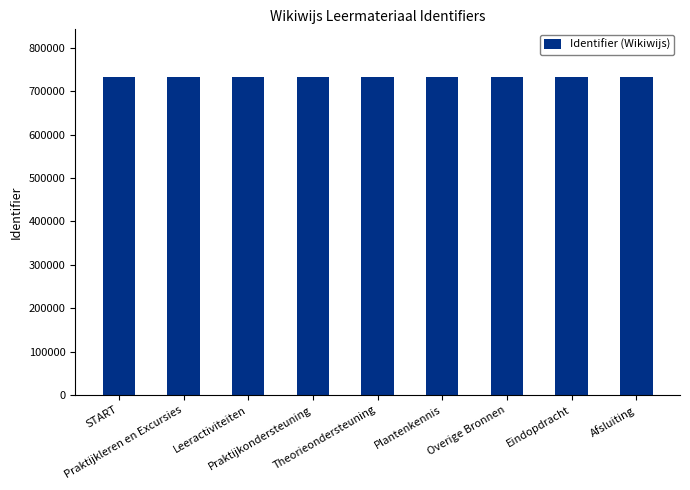

What is the greatest value displayed?

733126